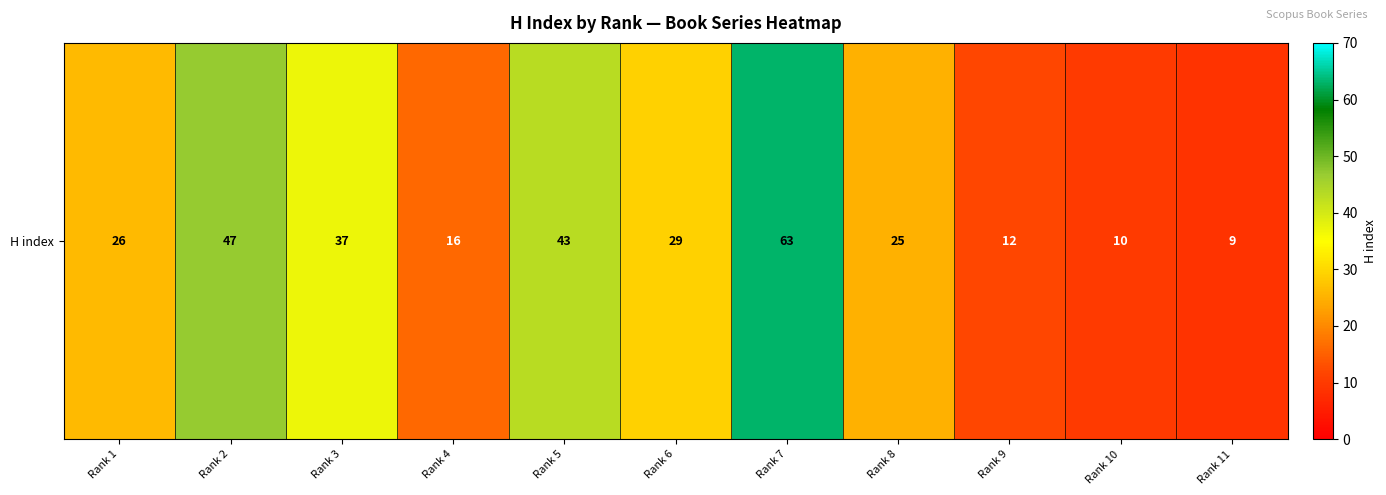

The value at Rank 9 is 3. True or false?

False